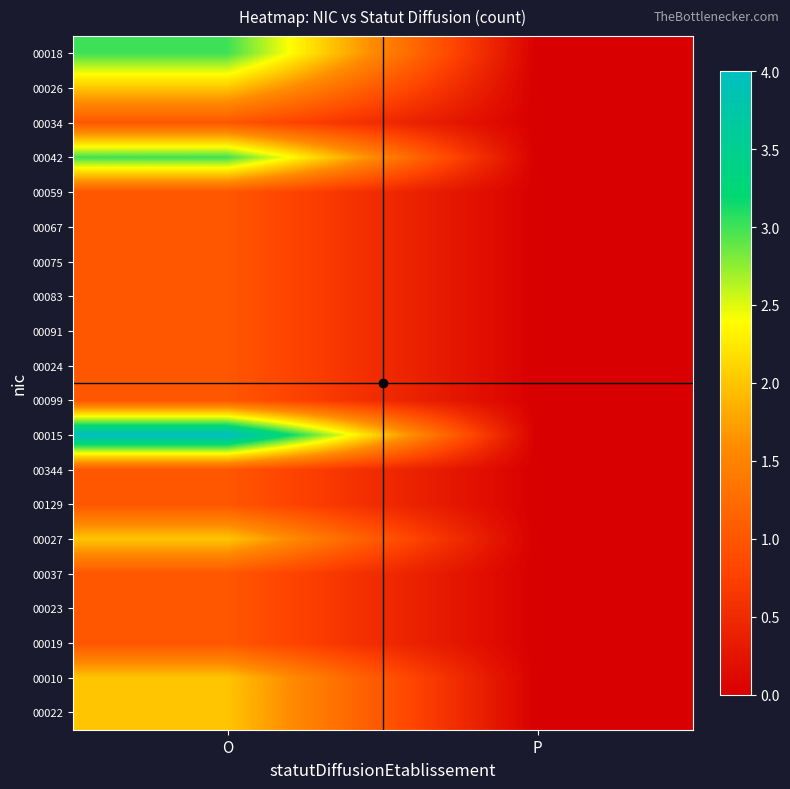

Which label corresponds to the largest value in the chart?

O